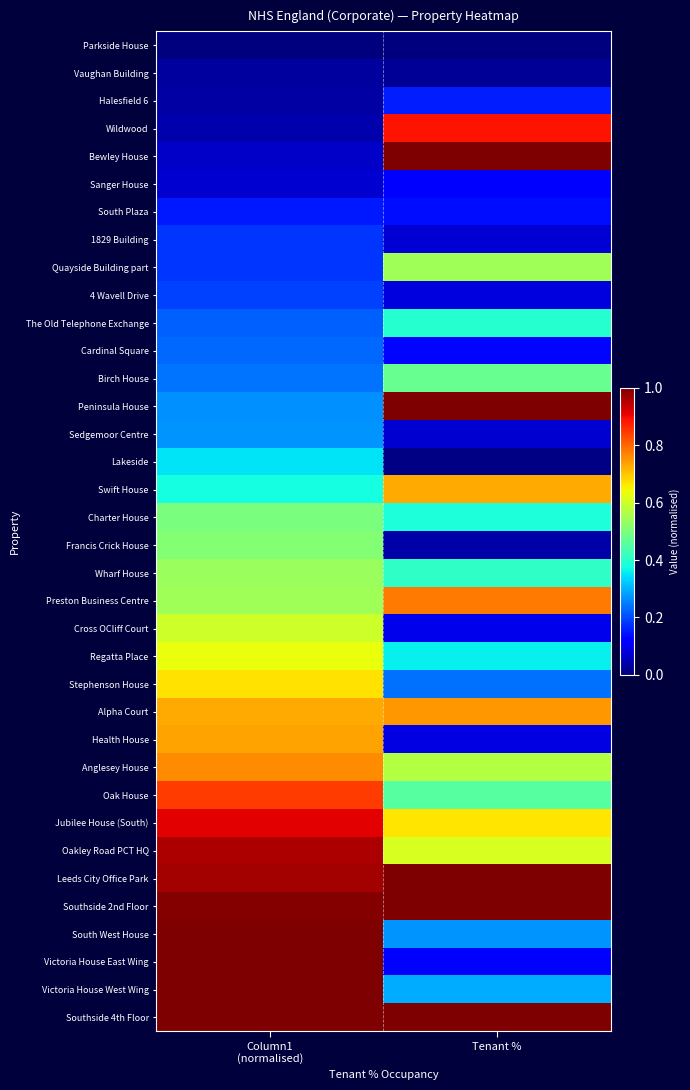

At how many categories does at least one series exceed 0?

2